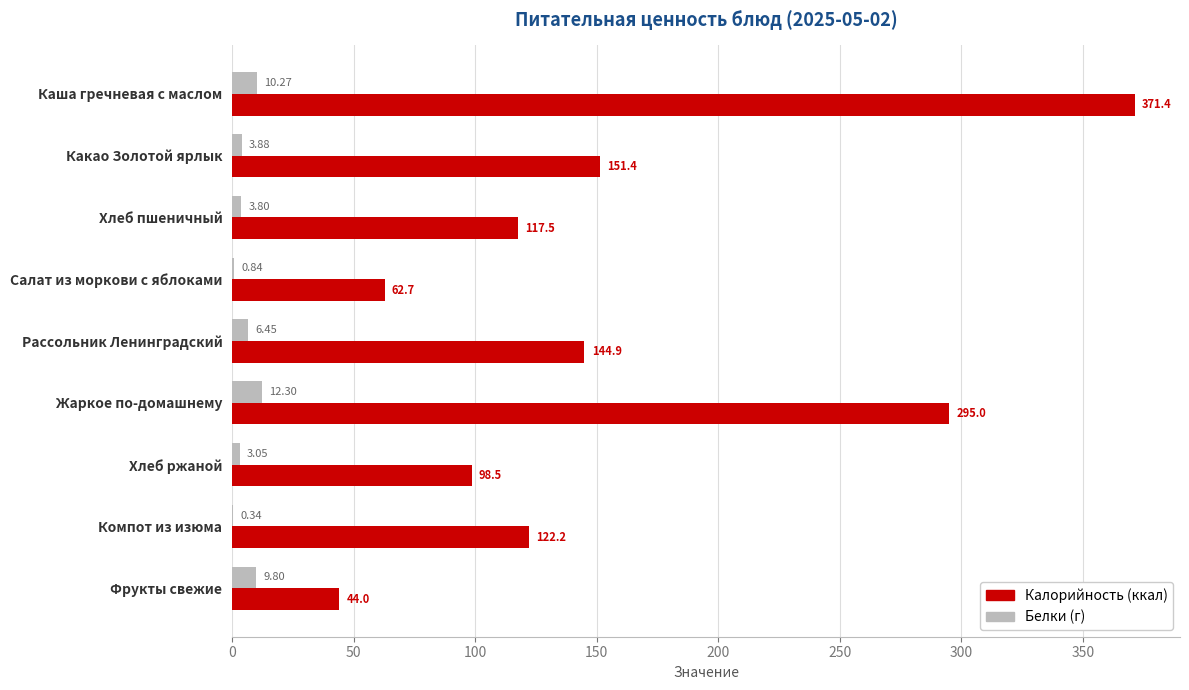

What is the sum of the Белки (г) values at Фрукты свежие and Компот из изюма?

10.1